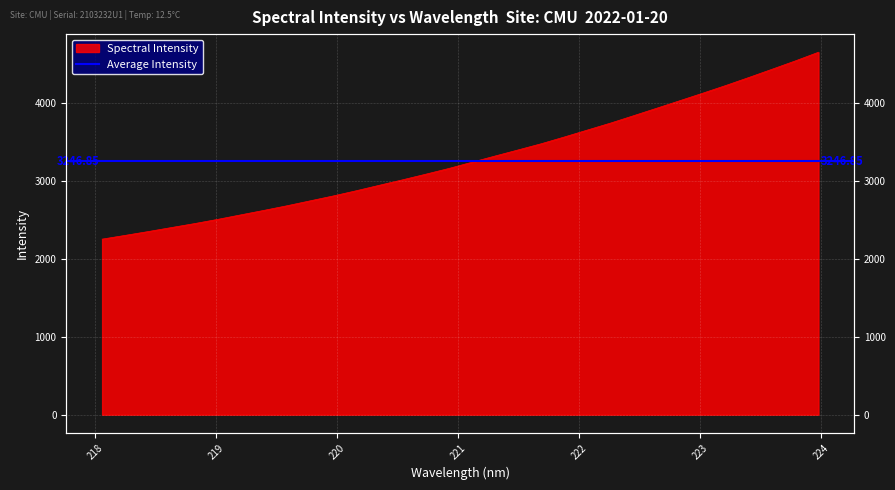

At which label does the data first exceed 3236?

221.1174